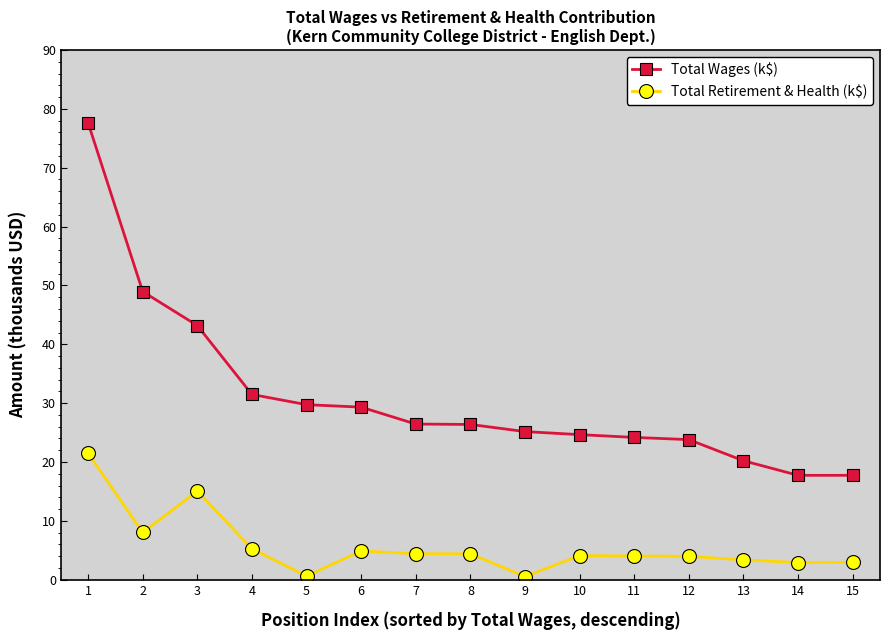

What is the average value of the Total Wages (k$) series?

31.1